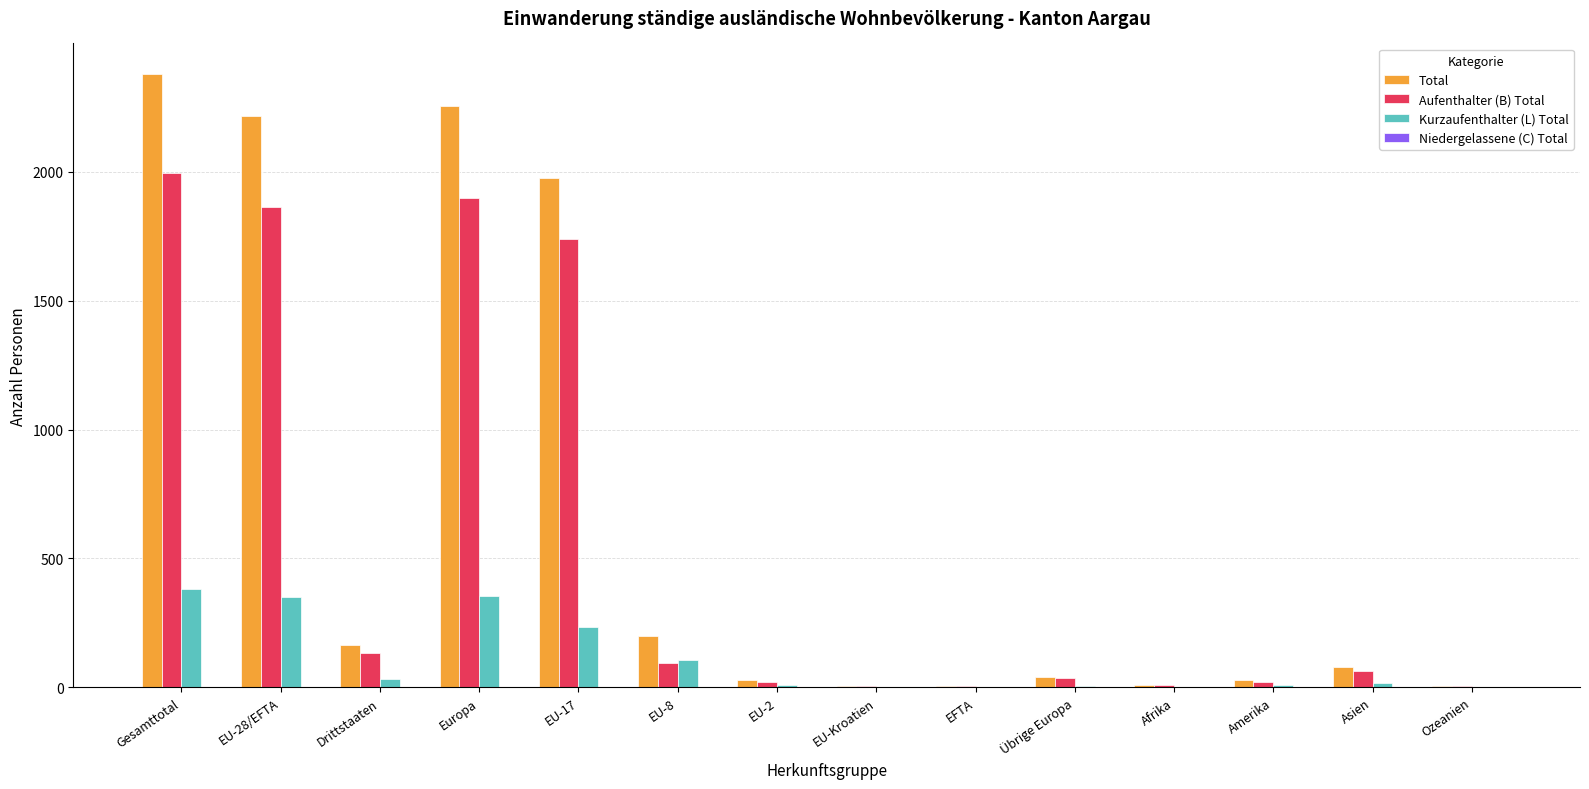

What is the greatest value displayed?

2380